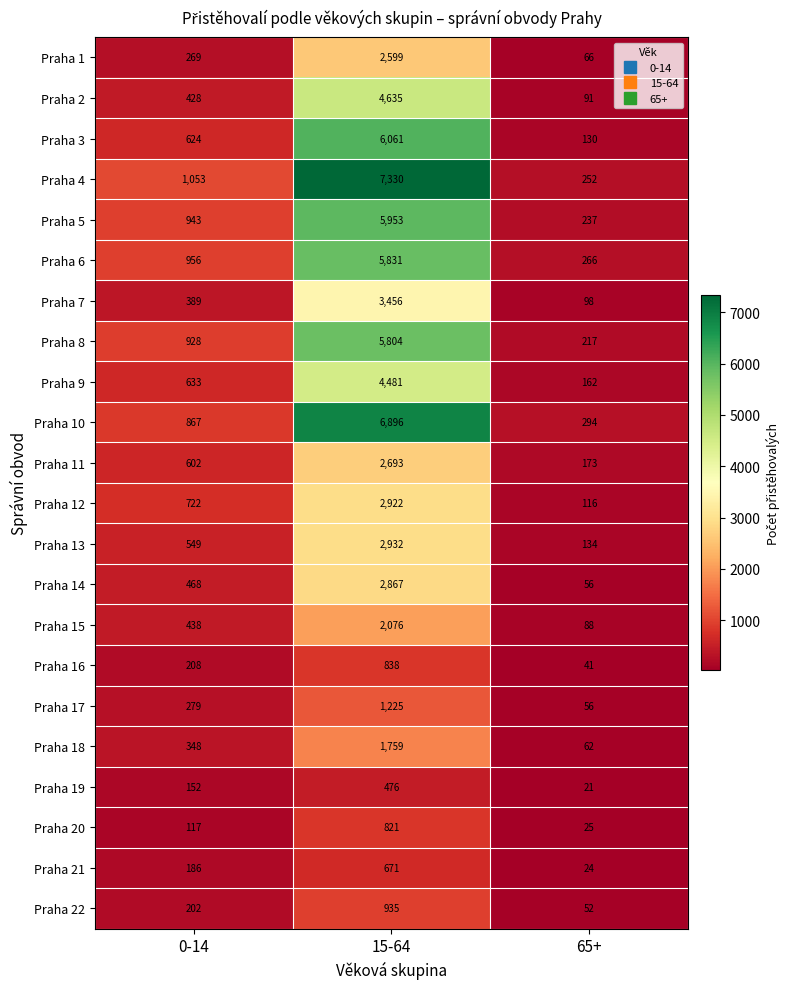

What is the difference between the highest and lowest values at 65+?

273